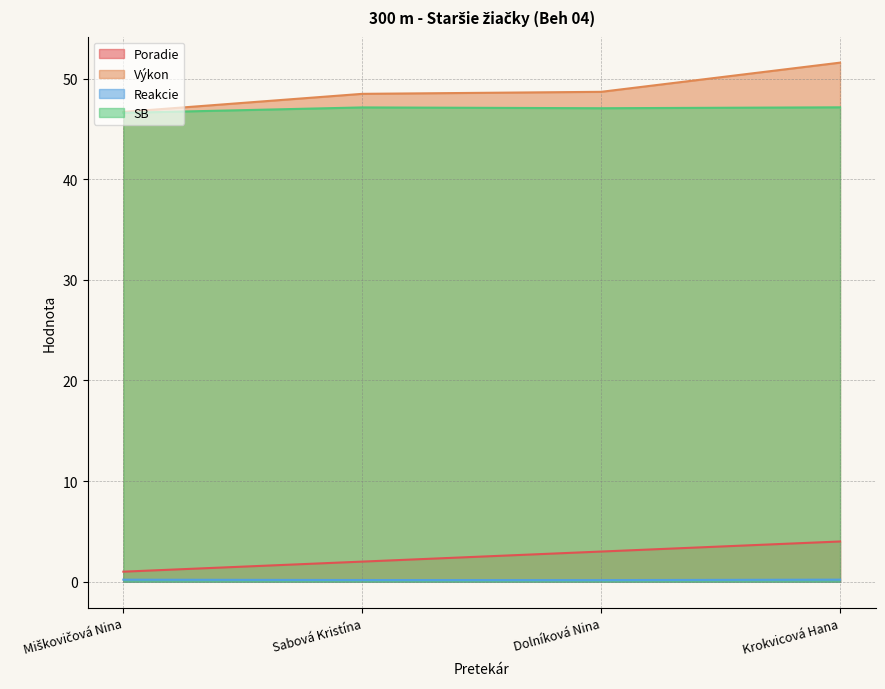

The value of Výkon at Miškovičová Nina is 82.0. True or false?

False